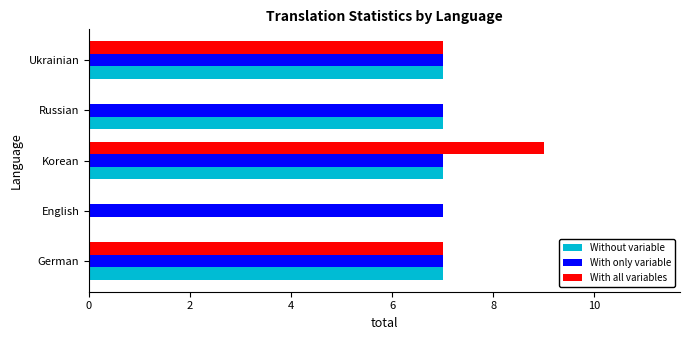

Between Russian and Ukrainian, which series saw the biggest shift?

With all variables